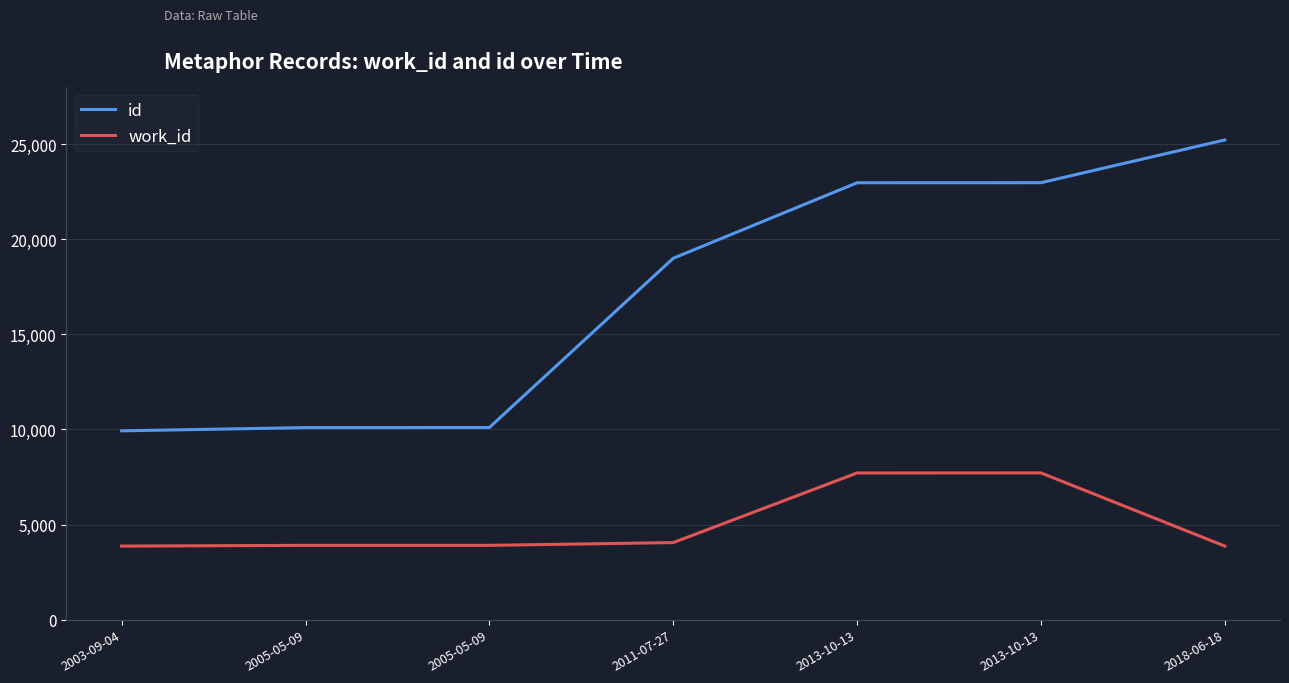

The value of work_id at 2003-09-04 is 5423. True or false?

False